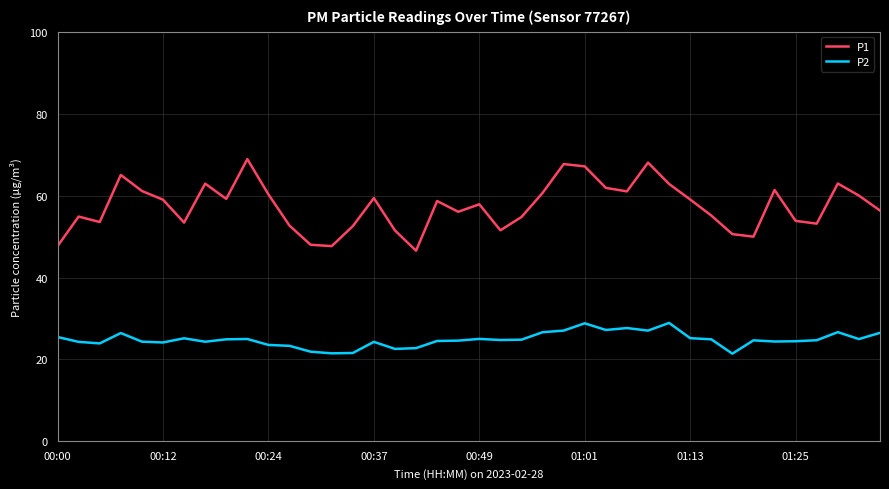

Which series has the largest total across all categories?

P1